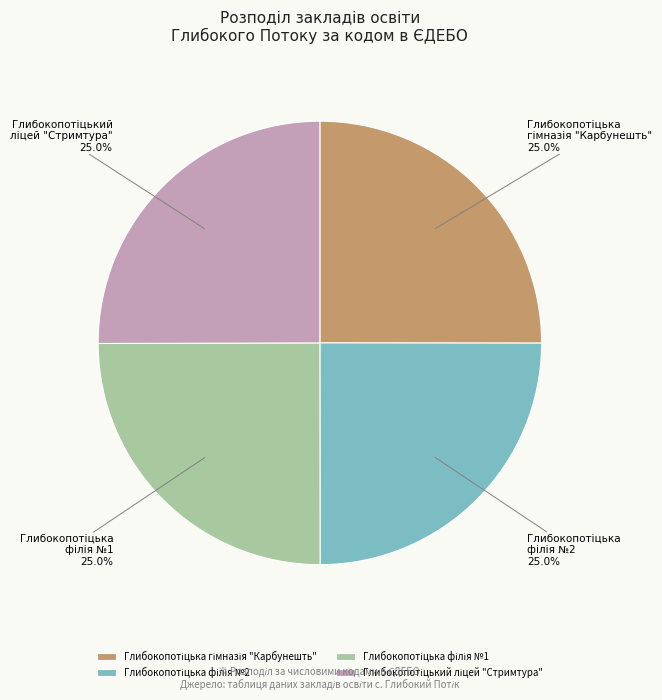

Is there any slice that represents more than half of the pie?

No